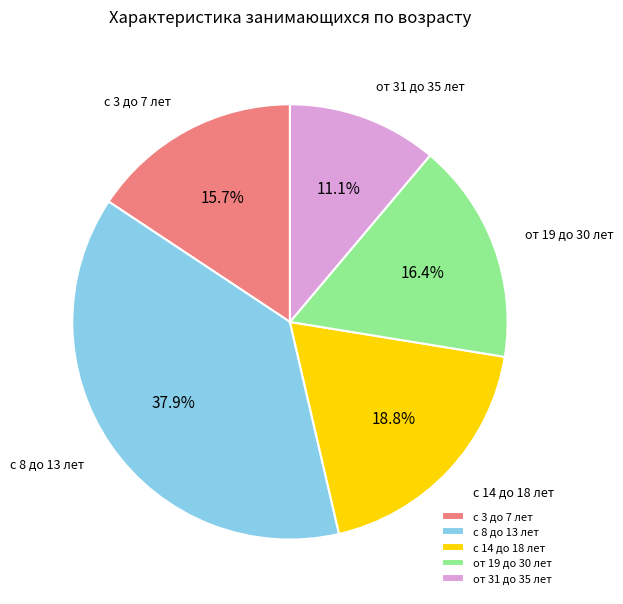

To the nearest percent, what is the difference between the largest and smallest slice percentages?

27%